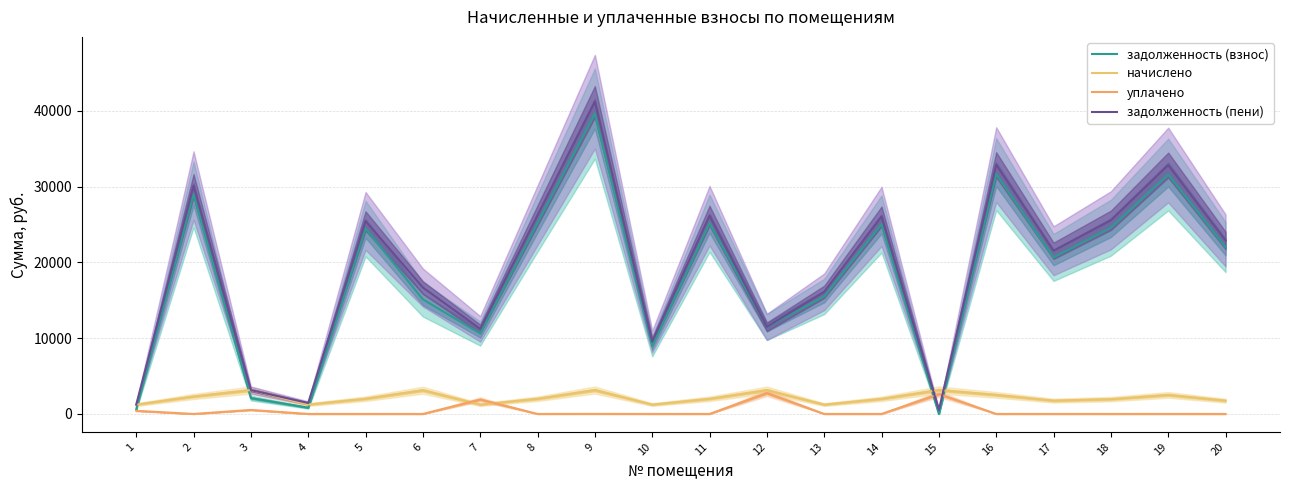

Rank the series by their maximum value, from lowest to highest.

уплачено, начислено, задолженность (взнос), задолженность (пени)